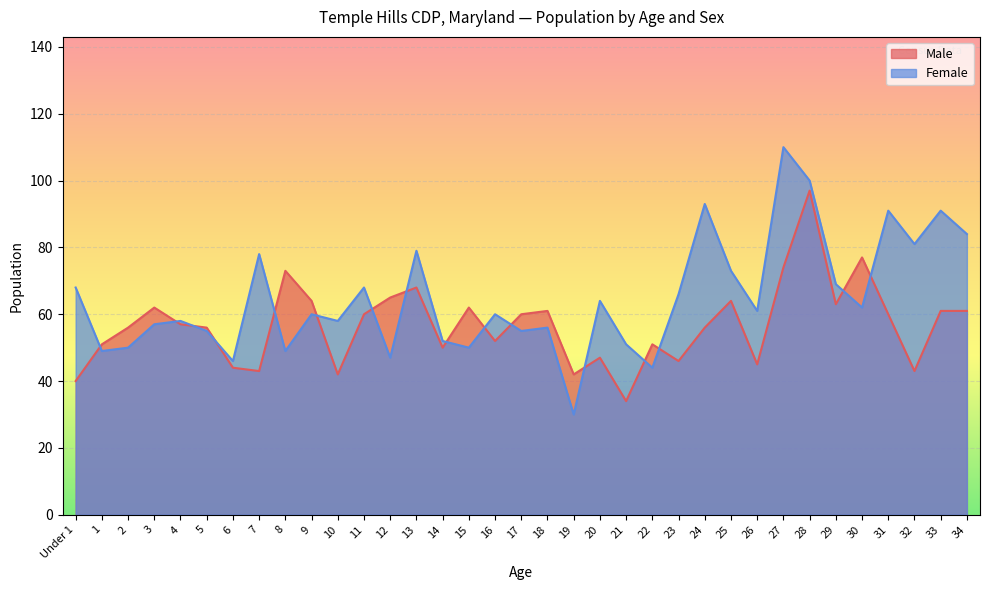

Which series has the widest spread of values?

Female